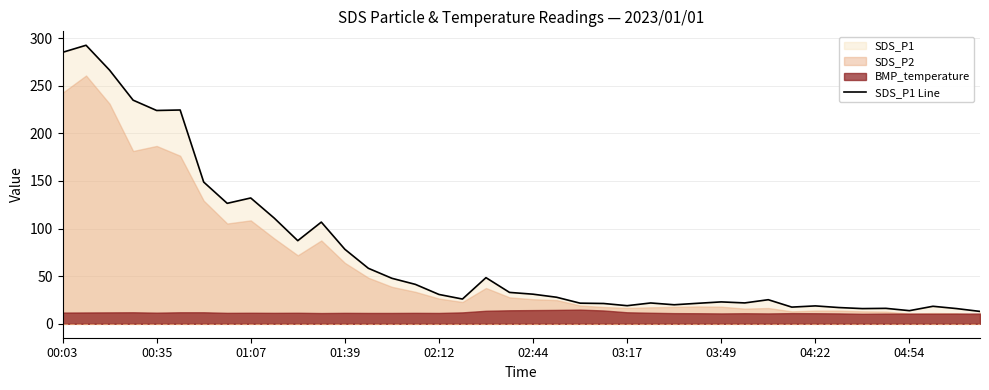

What is the highest value of the SDS_P1 Line series?

292.6